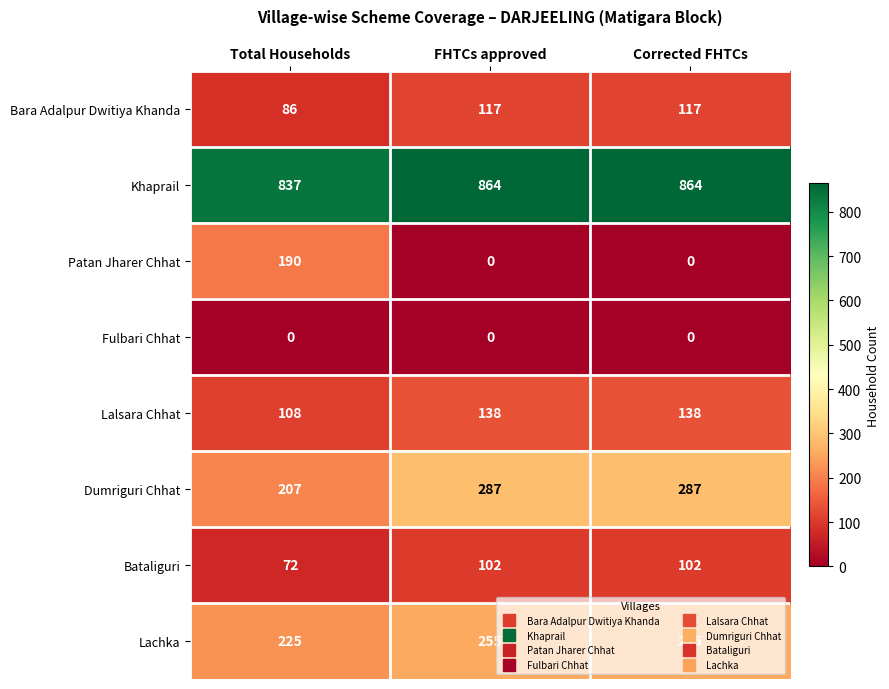

Count the Patan Jharer Chhat values in the range 0 to 190.

3